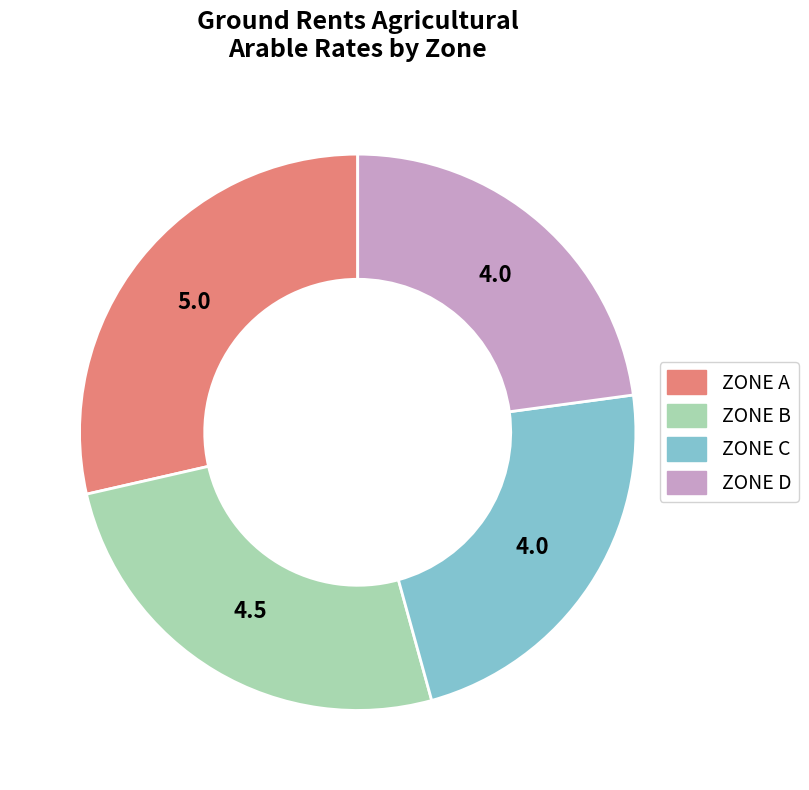

Is it true that ZONE B is 38% of the pie?

False